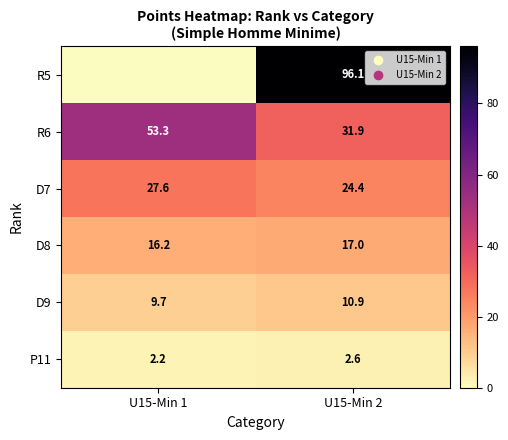

List the labels in order of D7 value, largest first.

U15-Min 1, U15-Min 2